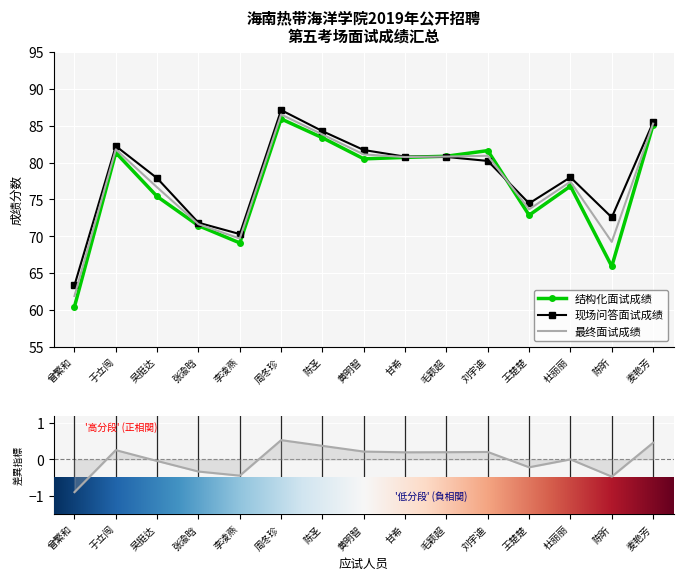

What position from the right is 周冬珍?

10